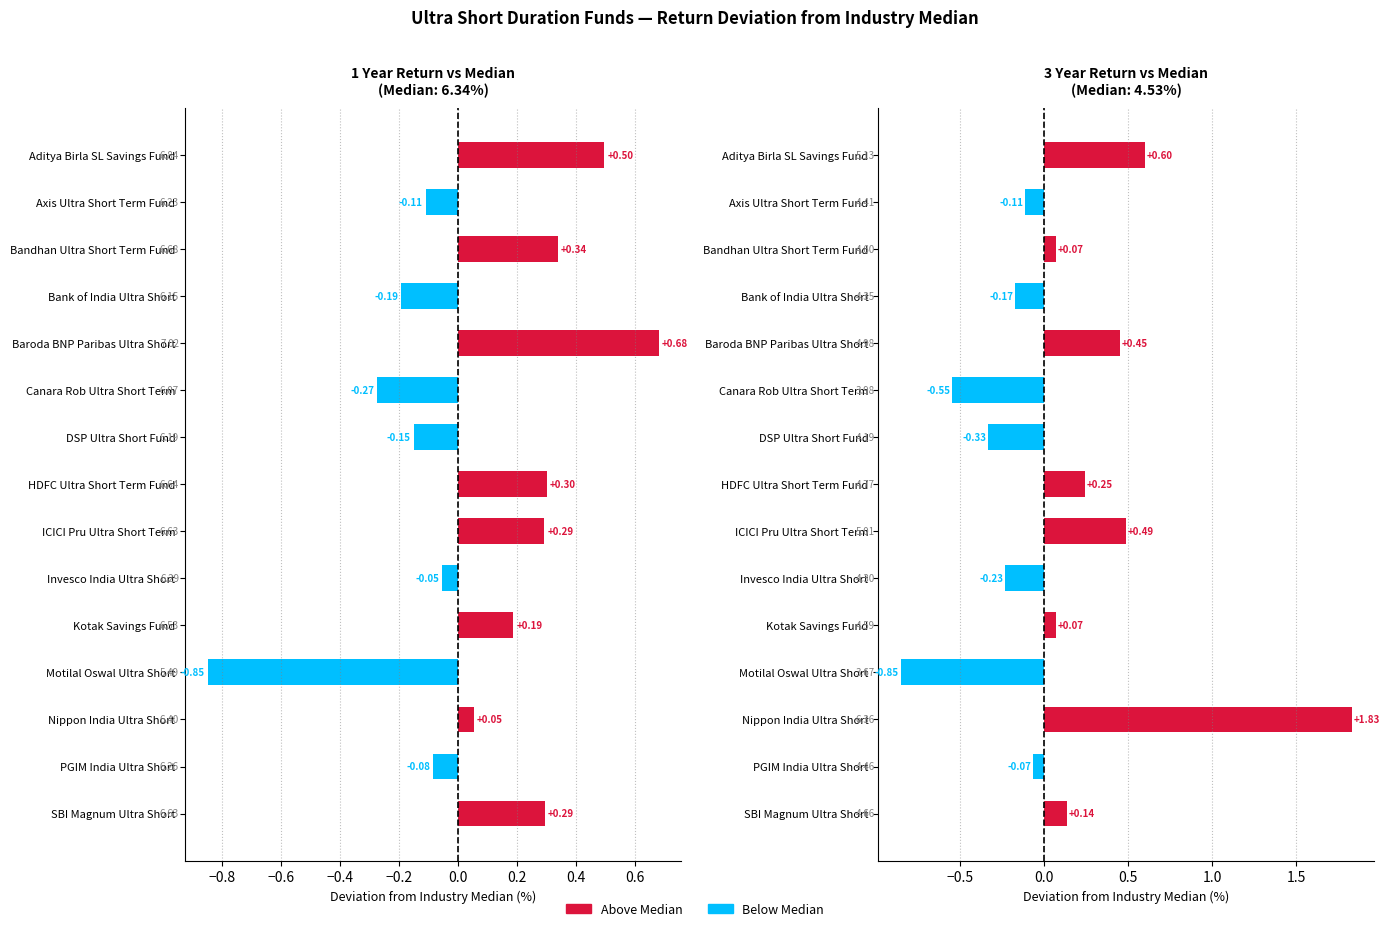

Does the chart contain any negative values?

Yes